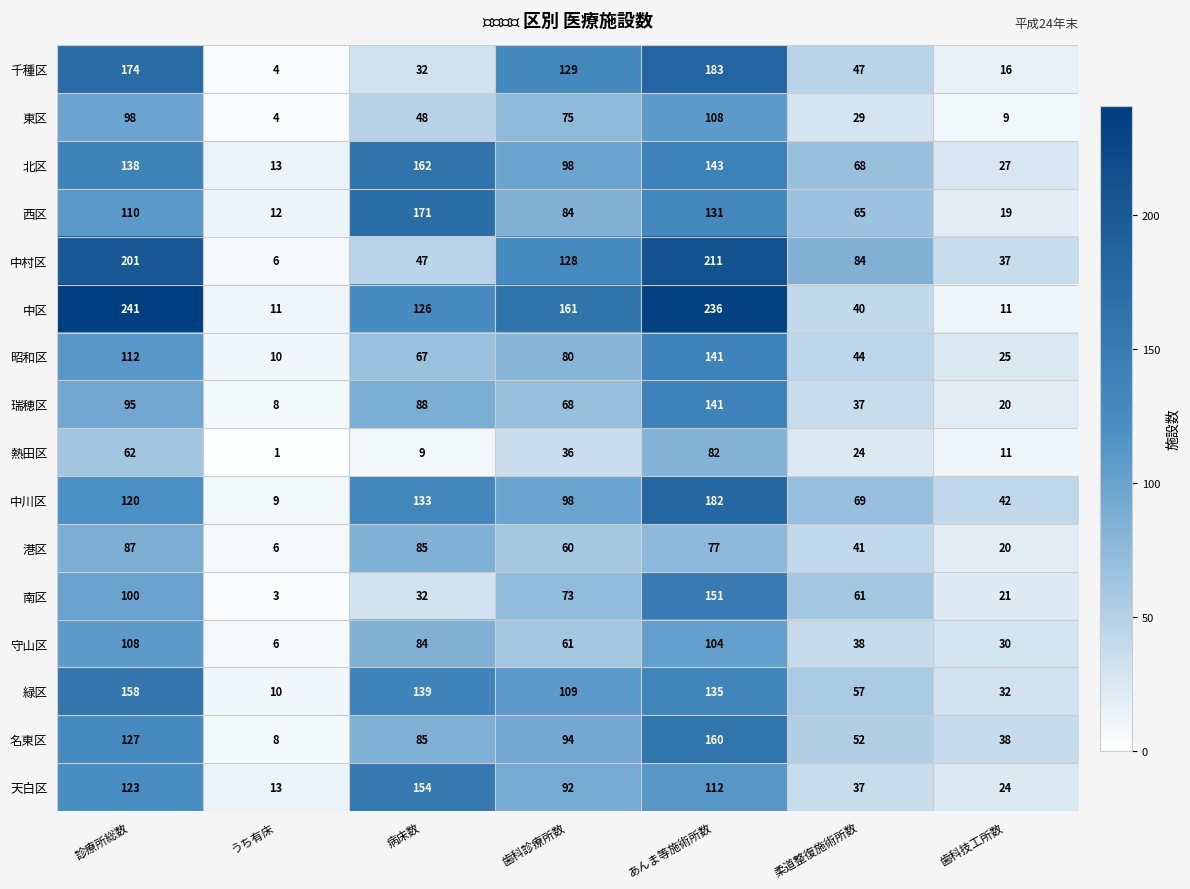

What is the total value across all series at うち有床?

124